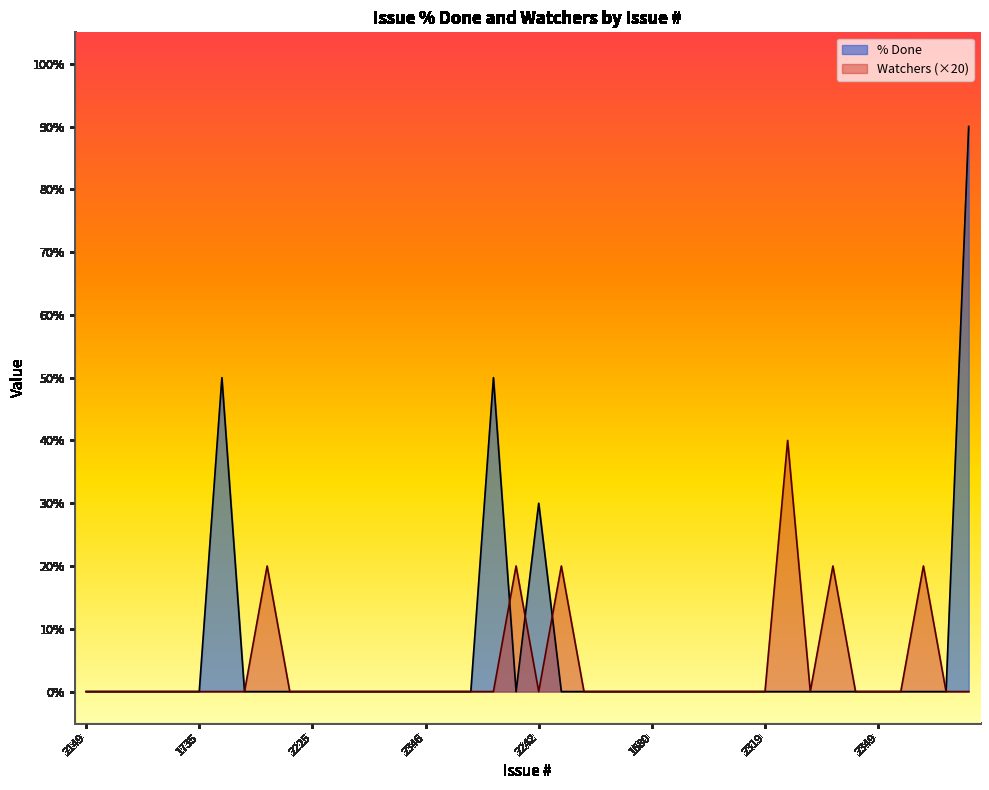

Where is the first local minimum for % Done?

2084